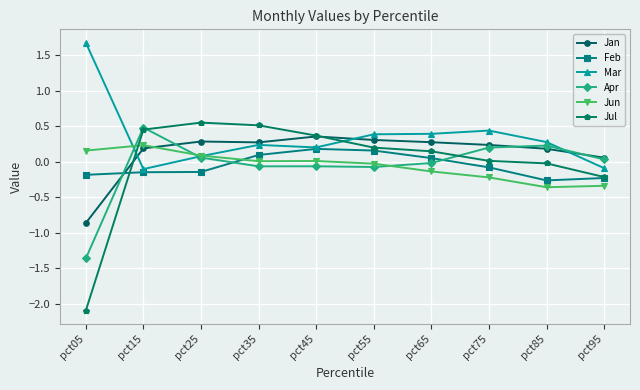

The value of Jun at pct35 is 0.0. True or false?

True